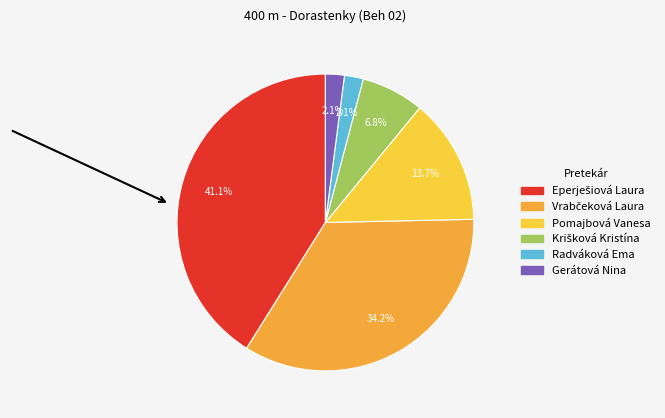

Does any single category account for the majority?

No